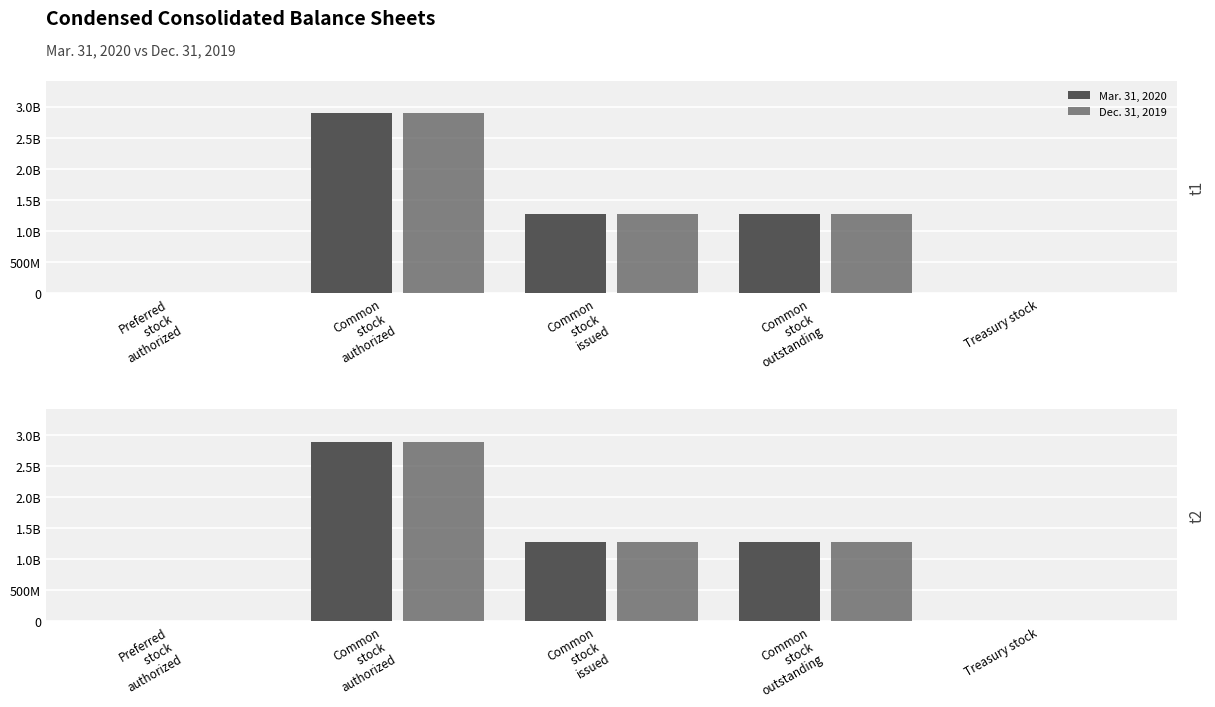

What position from the right is Common
stock 
issued?

3